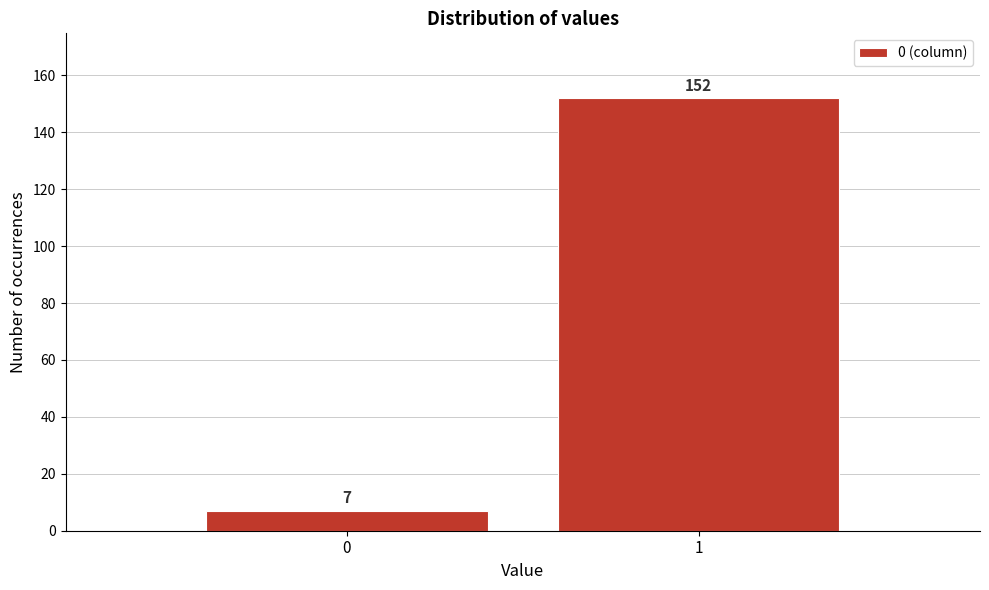

Reading left to right, what are all the values shown in this chart?

0=7	1=152